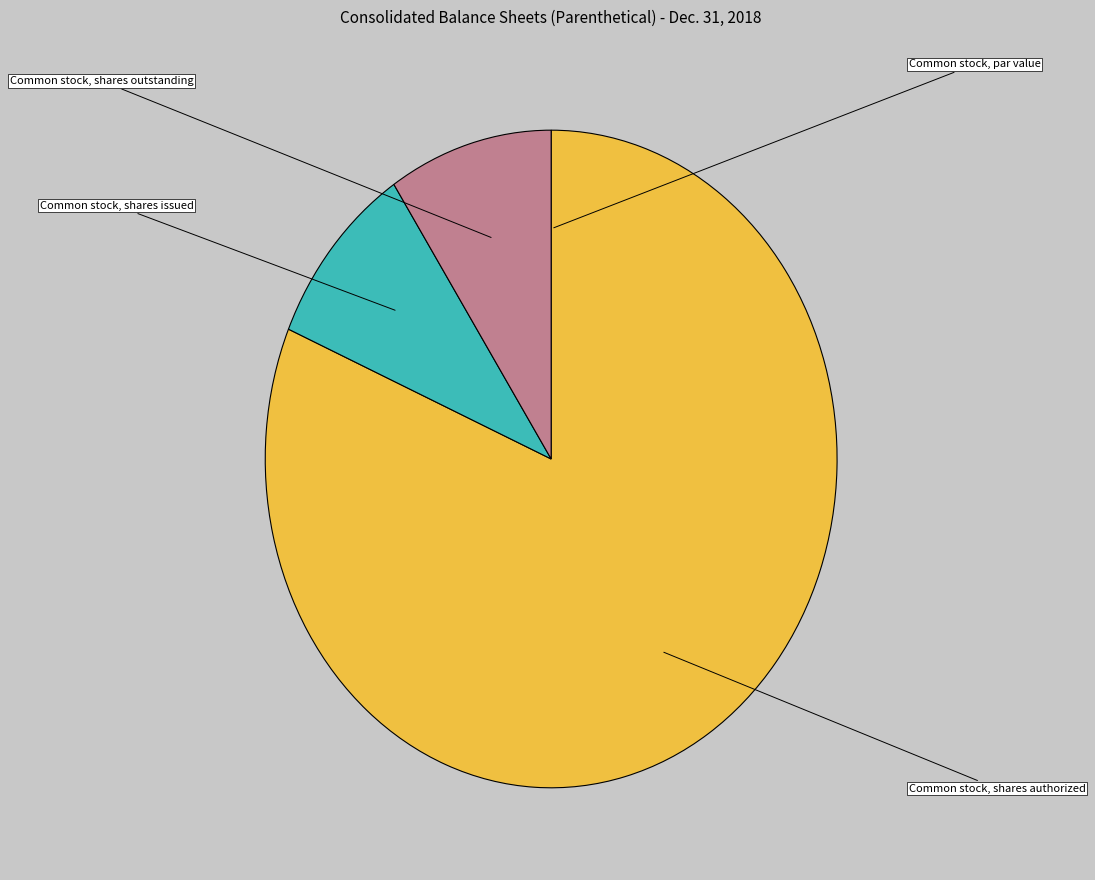

Combined, do Common stock, par value and Common stock, shares authorized account for over 50%?

Yes